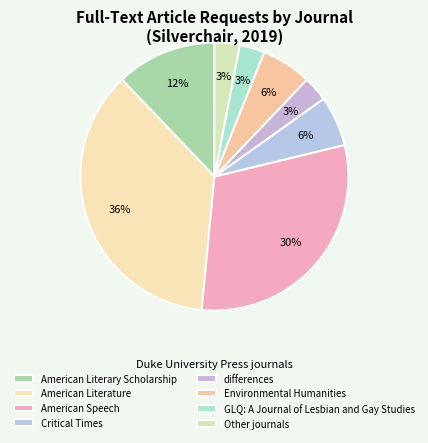

To the nearest percent, what is the difference between the GLQ: A Journal of Lesbian and Gay Studies and American Speech slice percentages?

27%